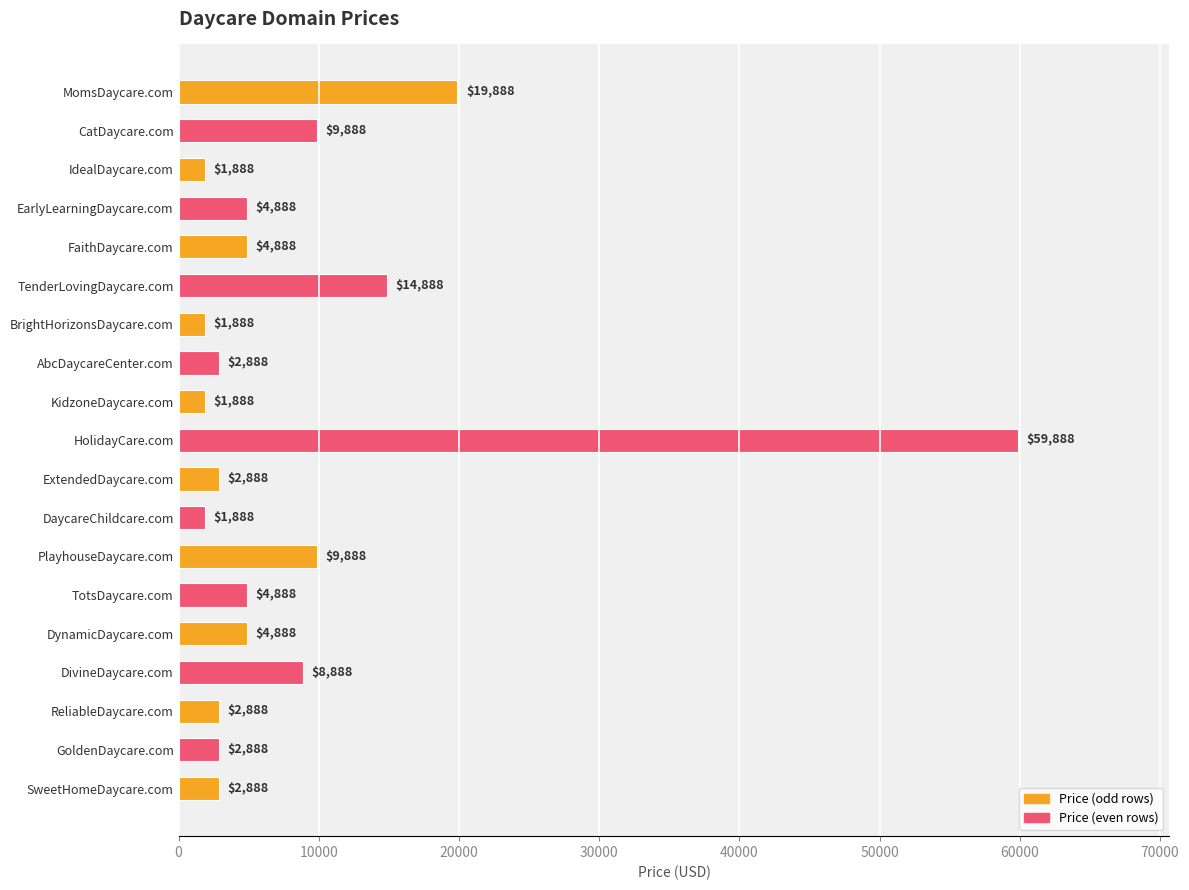

Which category has the highest value across all series?

HolidayCare.com